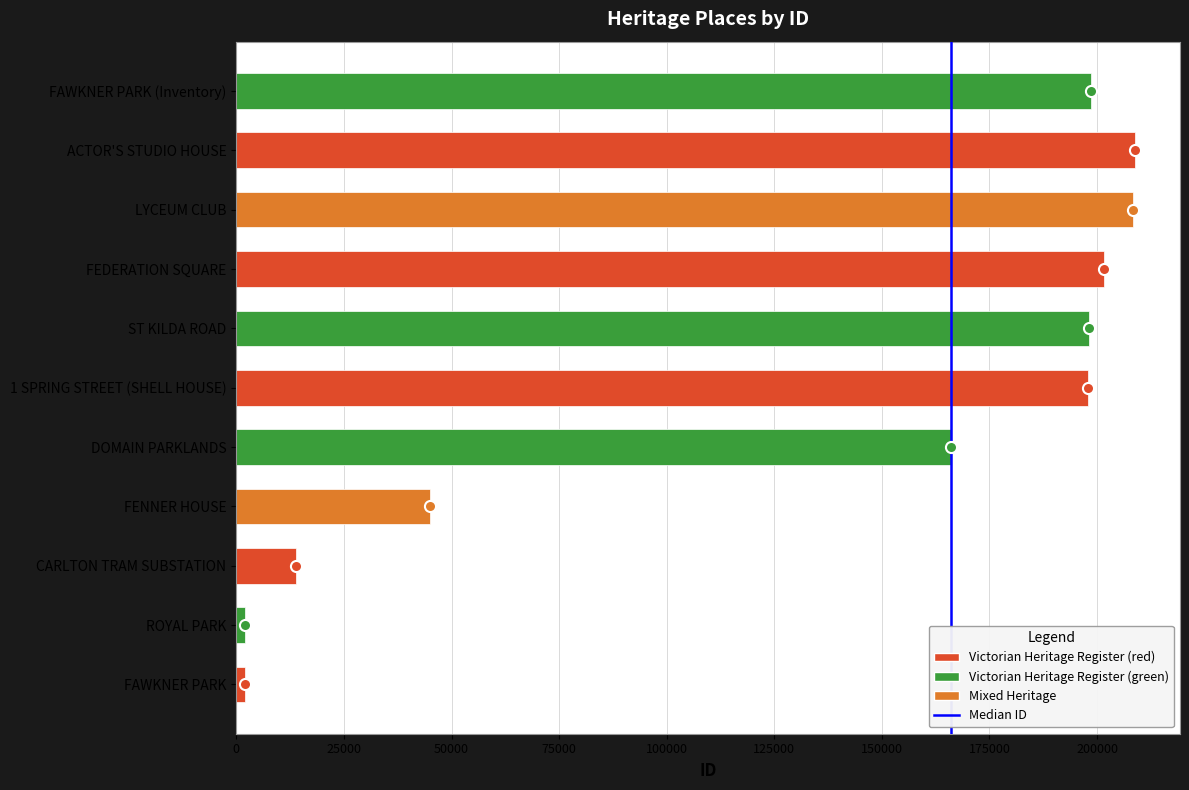

The chart shows a value of 89947 at DOMAIN PARKLANDS. True or false?

False